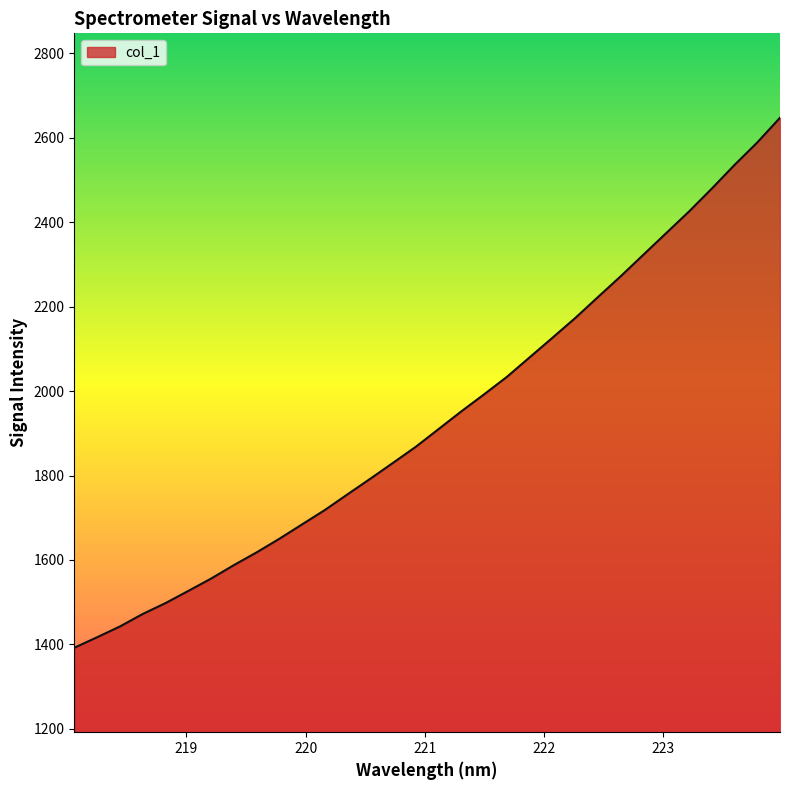

What is the difference between the maximum and minimum values?

1255.7